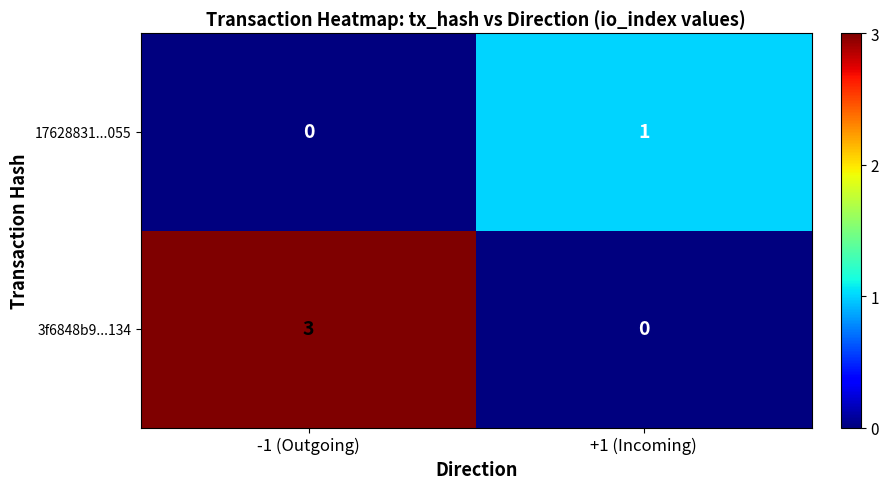

Which series has the largest total across all categories?

3f6848b9...134